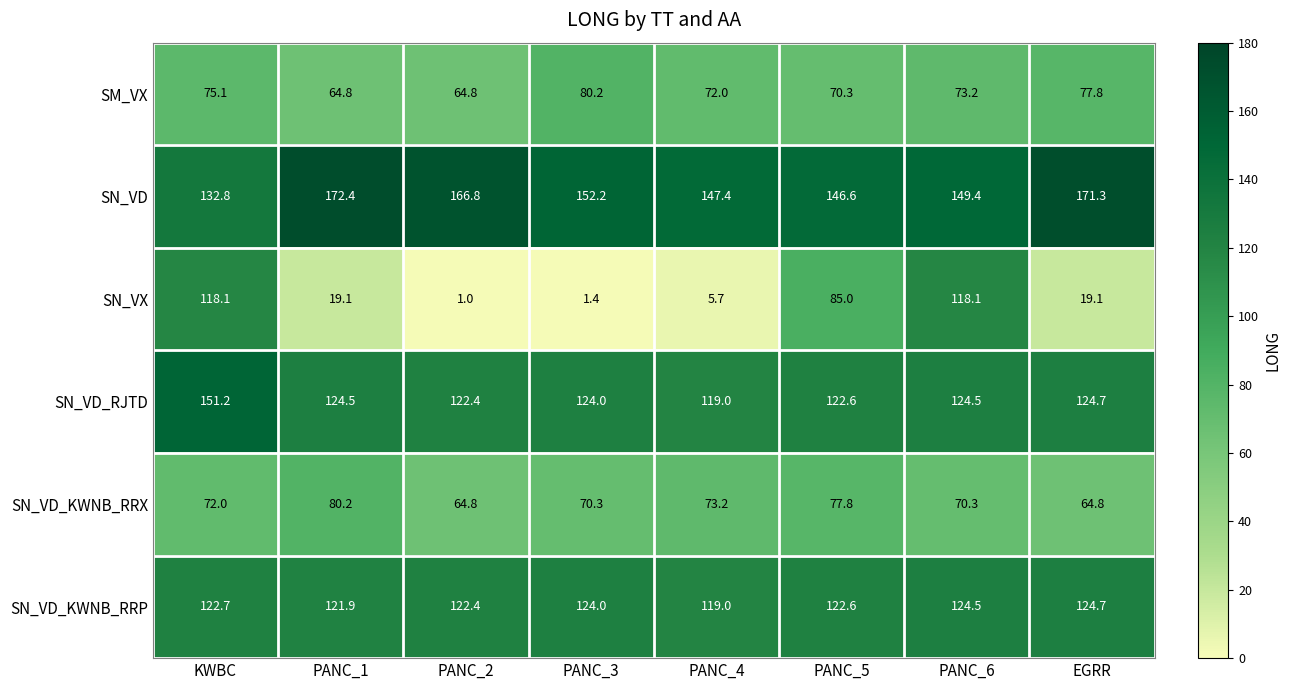

Which series has the largest range (max minus min)?

SN_VX